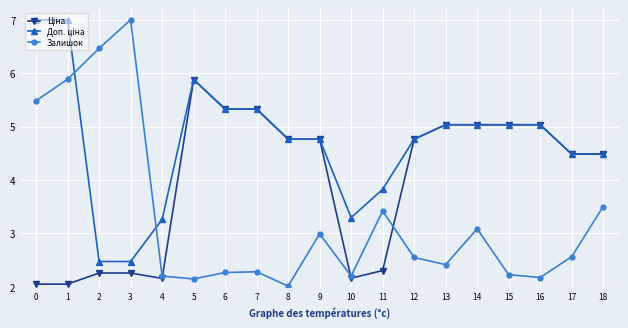

In Залишок, how many points are lower than both neighbors (excluding endpoints)?

5